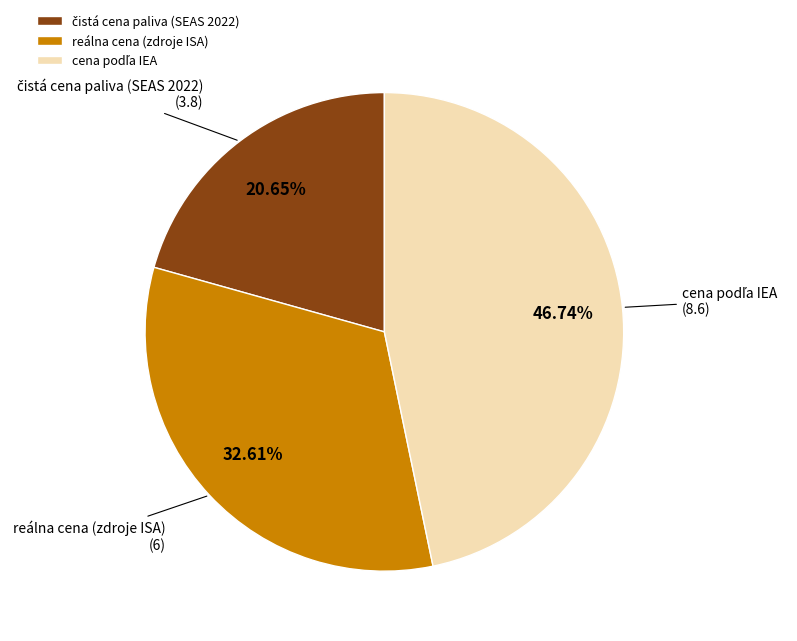

Is there any slice that represents more than half of the pie?

No